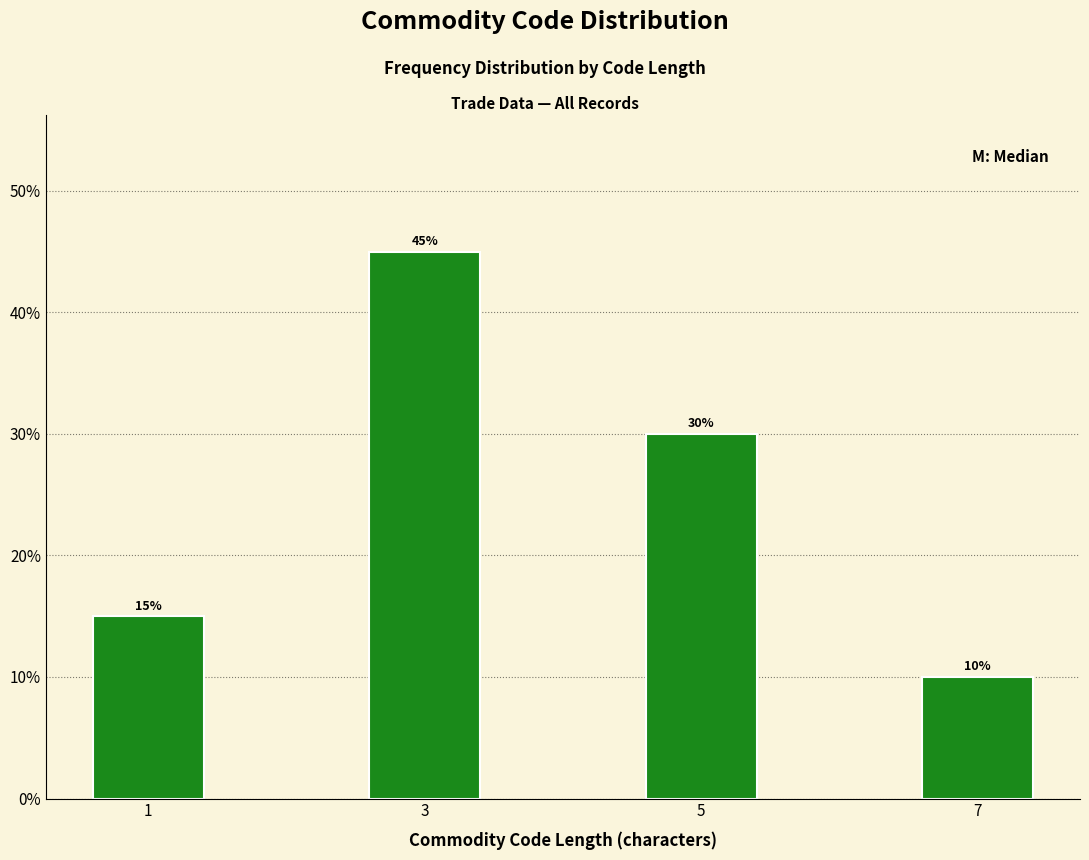

Reading left to right, transcribe all the data shown in this chart.

1=15	3=45	5=30	7=10